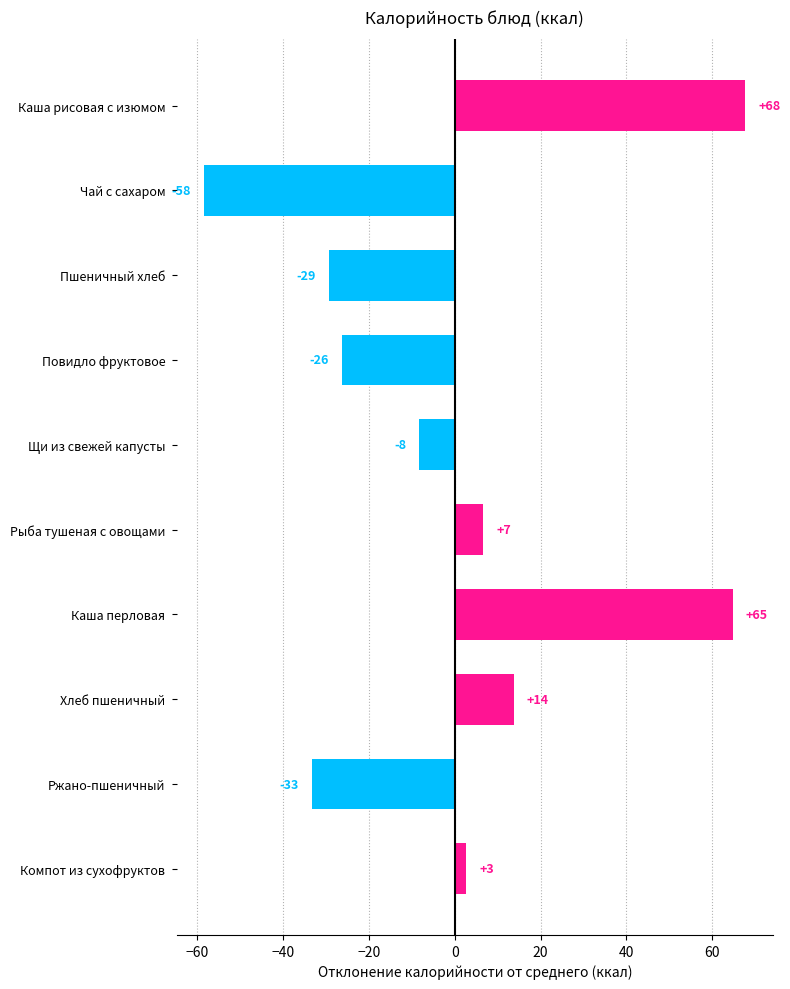

Does the chart contain any negative values?

Yes